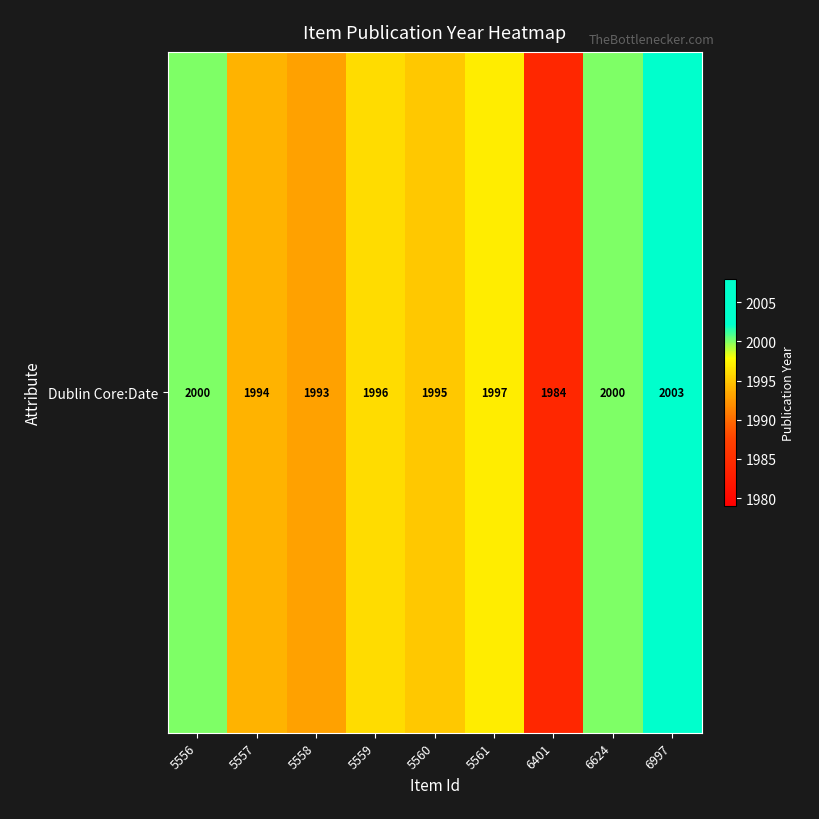

List the labels in order of value, smallest first.

6401, 5558, 5557, 5560, 5559, 5561, 5556, 6624, 6997